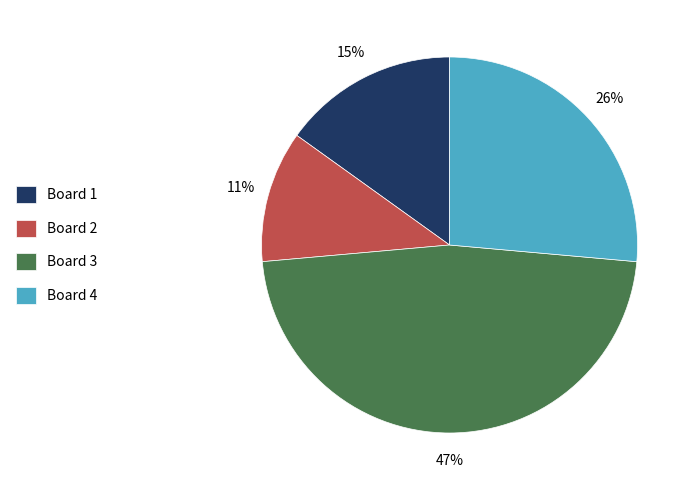

Which category has the smallest portion of the pie?

Board 2